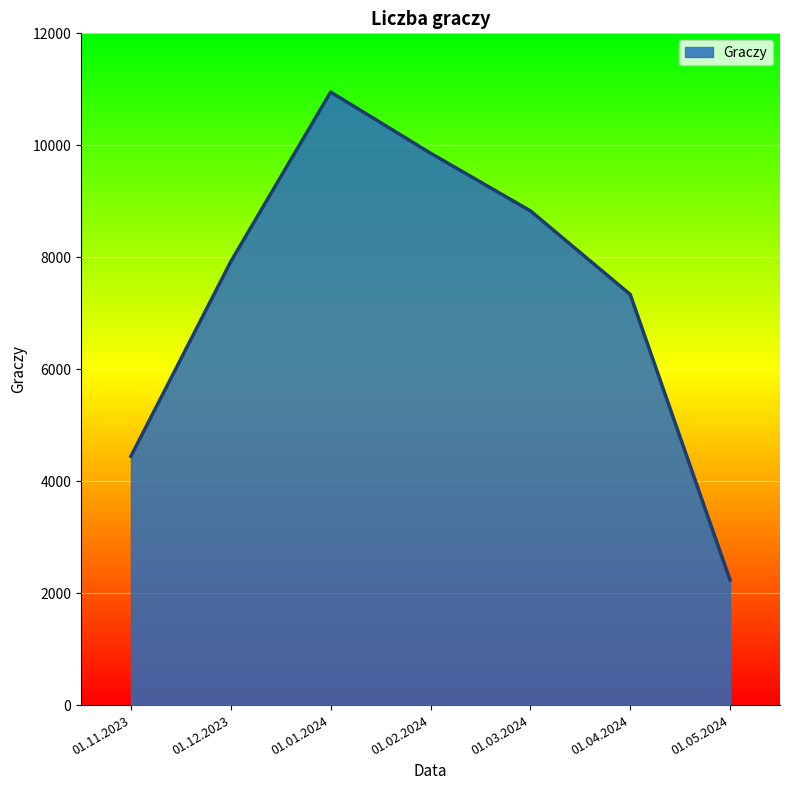

Approximately how many times larger is the value at 01.12.2023 compared to 01.11.2023?

1.8